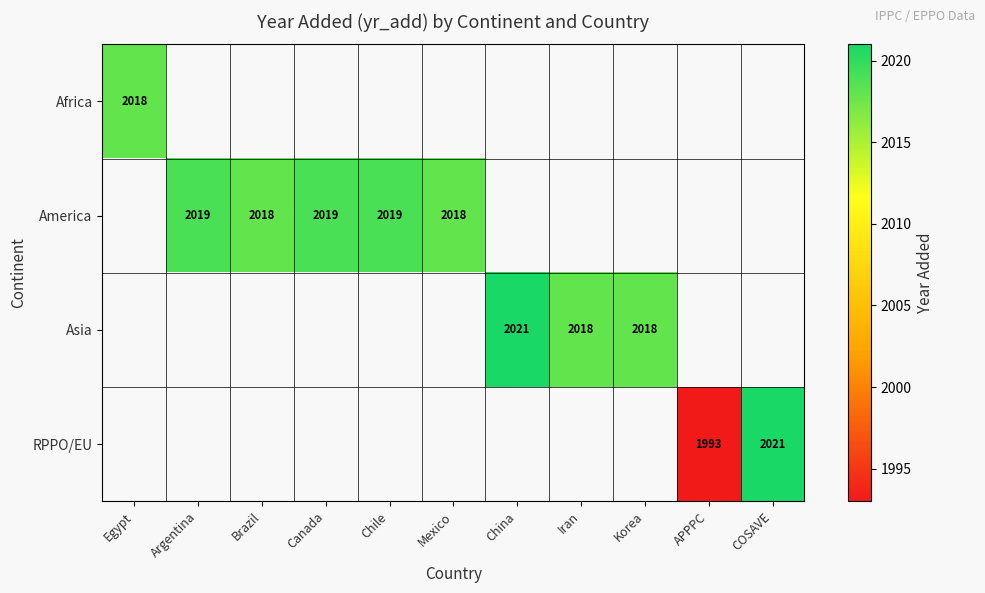

The America series shows 2018 at Brazil. True or false?

True